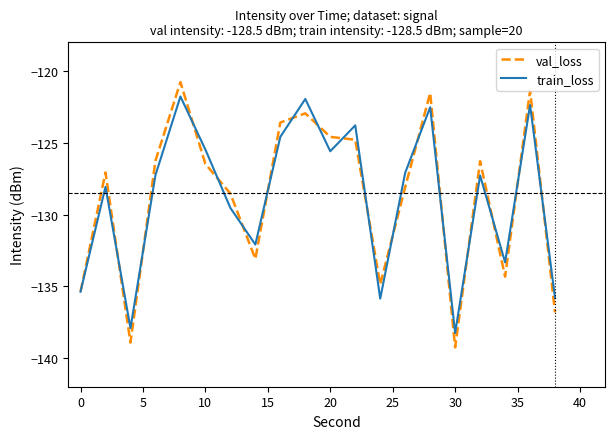

List the series in order of their peak value, lowest first.

train_loss, val_loss